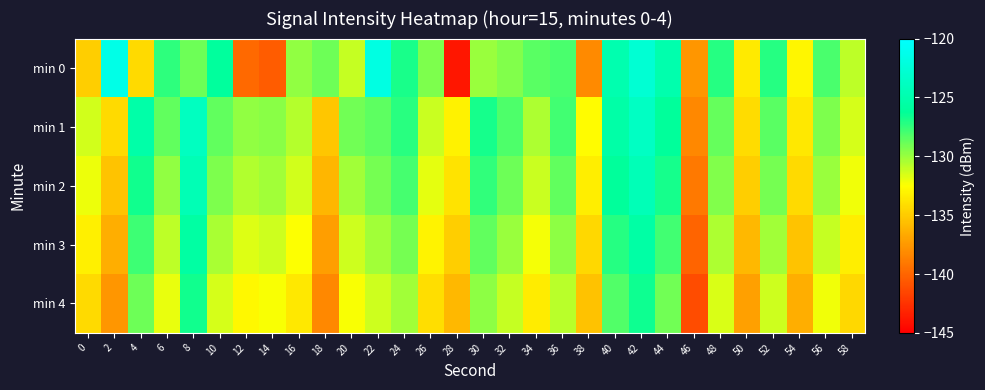

Reading right to left, what are all the values shown in this chart?

min 0: 58=-130.8	56=-128.1	54=-132.9	52=-127.1	50=-133.5	48=-127.2	46=-137.6	44=-125.1	42=-122.6	40=-124.9	38=-138.2	36=-128.1	34=-128.5	32=-129.4	30=-130.0	28=-143.9	26=-129.3	24=-126.9	22=-121.9	20=-131.1	18=-128.9	16=-129.8	14=-140.5	12=-139.8	10=-126.0	8=-128.9	6=-127.4	4=-134.3	2=-121.5	0=-134.9
min 1: 58=-131.5	56=-129.3	54=-133.6	52=-128.4	50=-134.2	48=-128.7	46=-138.3	44=-126.1	42=-123.7	40=-125.4	38=-132.6	36=-127.9	34=-130.5	32=-128.2	30=-126.8	28=-133.1	26=-131.2	24=-127.3	22=-128.5	20=-129.0	18=-135.3	16=-130.7	14=-129.7	12=-129.8	10=-128.7	8=-123.8	6=-128.6	4=-125.3	2=-134.3	0=-131.4
min 2: 58=-132.2	56=-130.0	54=-134.3	52=-129.1	50=-134.9	48=-129.4	46=-139.0	44=-126.8	42=-124.4	40=-126.1	38=-133.3	36=-128.6	34=-131.2	32=-128.9	30=-127.5	28=-133.8	26=-131.9	24=-128.0	22=-129.1	20=-130.2	18=-136.1	16=-131.4	14=-130.2	12=-130.6	10=-129.3	8=-124.5	6=-129.8	4=-126.7	2=-135.4	0=-132.1
min 3: 58=-133.3	56=-131.1	54=-135.4	52=-130.2	50=-136.0	48=-130.5	46=-140.1	44=-127.9	42=-125.5	40=-127.2	38=-134.4	36=-129.7	34=-132.3	32=-130.0	30=-128.6	28=-134.9	26=-133.0	24=-129.1	22=-130.2	20=-131.3	18=-137.2	16=-132.5	14=-131.3	12=-131.7	10=-130.4	8=-125.6	6=-130.9	4=-127.8	2=-136.5	0=-133.2
min 4: 58=-134.4	56=-132.2	54=-136.5	52=-131.3	50=-137.1	48=-131.6	46=-141.2	44=-129.0	42=-126.6	40=-128.3	38=-135.5	36=-130.8	34=-133.4	32=-131.1	30=-129.7	28=-136.0	26=-134.1	24=-130.2	22=-131.3	20=-132.4	18=-138.3	16=-133.6	14=-132.4	12=-132.8	10=-131.5	8=-126.7	6=-132.0	4=-128.9	2=-137.6	0=-134.3